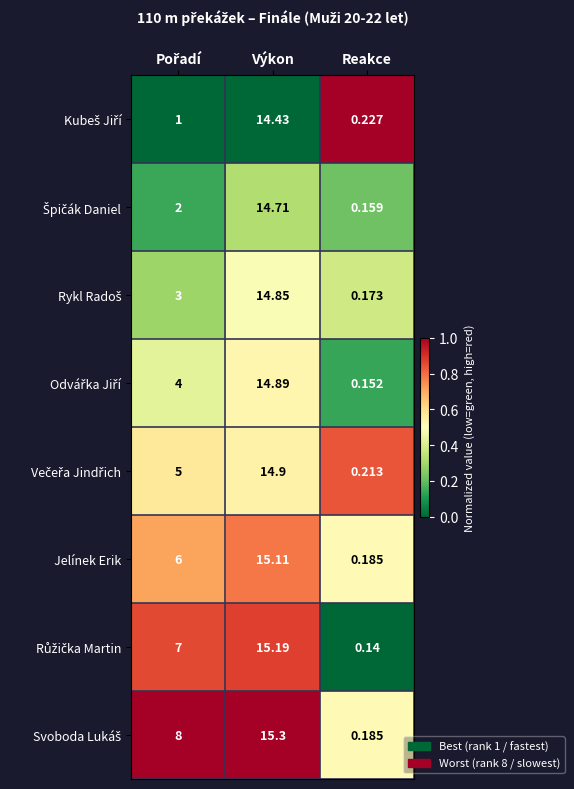

Which category has the highest value across all series?

Výkon